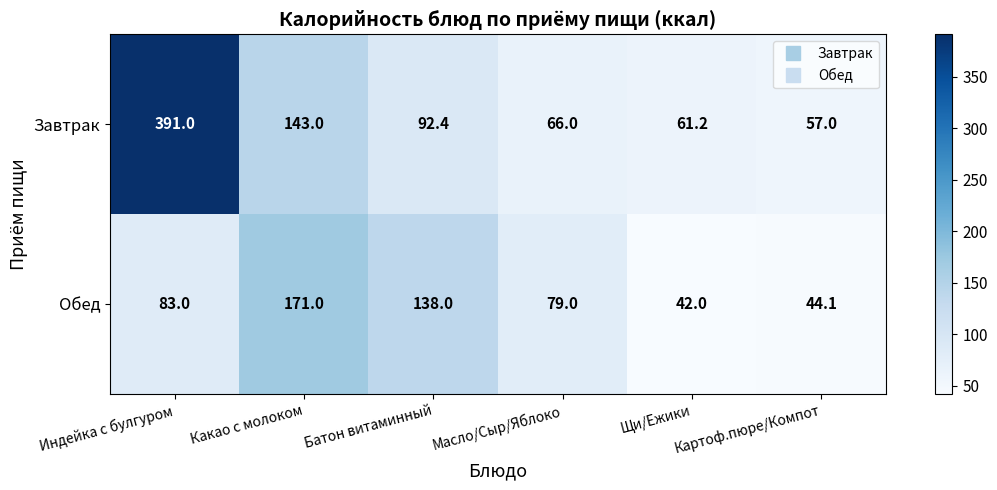

What is the average value of the Обед series?

92.9